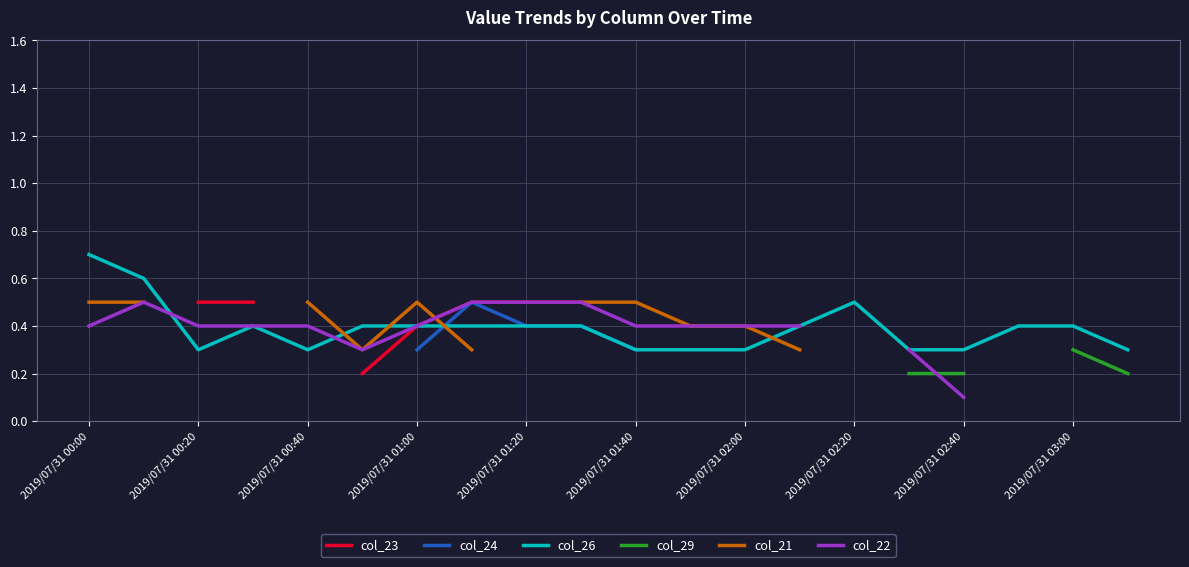

Count the number of data series in this chart.

6